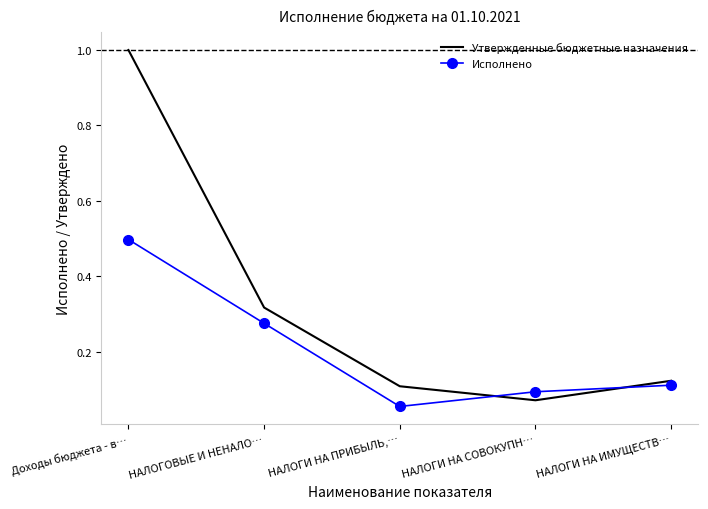

At НАЛОГИ НА ИМУЩЕСТВ…, list the series in order from smallest to largest.

Исполнено, Утвержденные бюджетные назначения